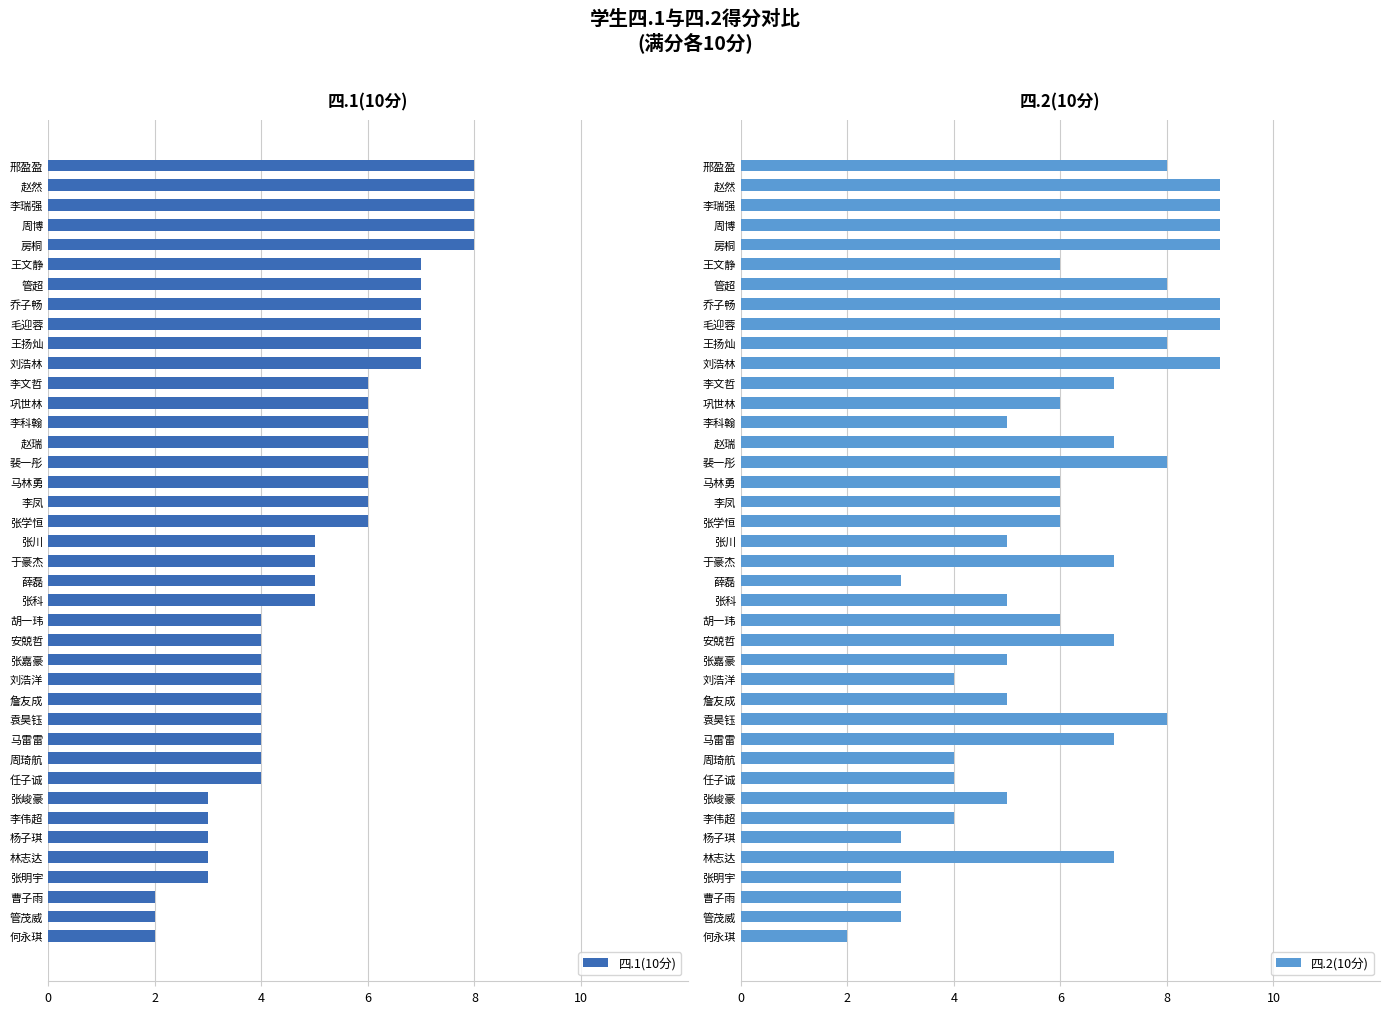

Which series has the largest total across all categories?

四.2(10分)